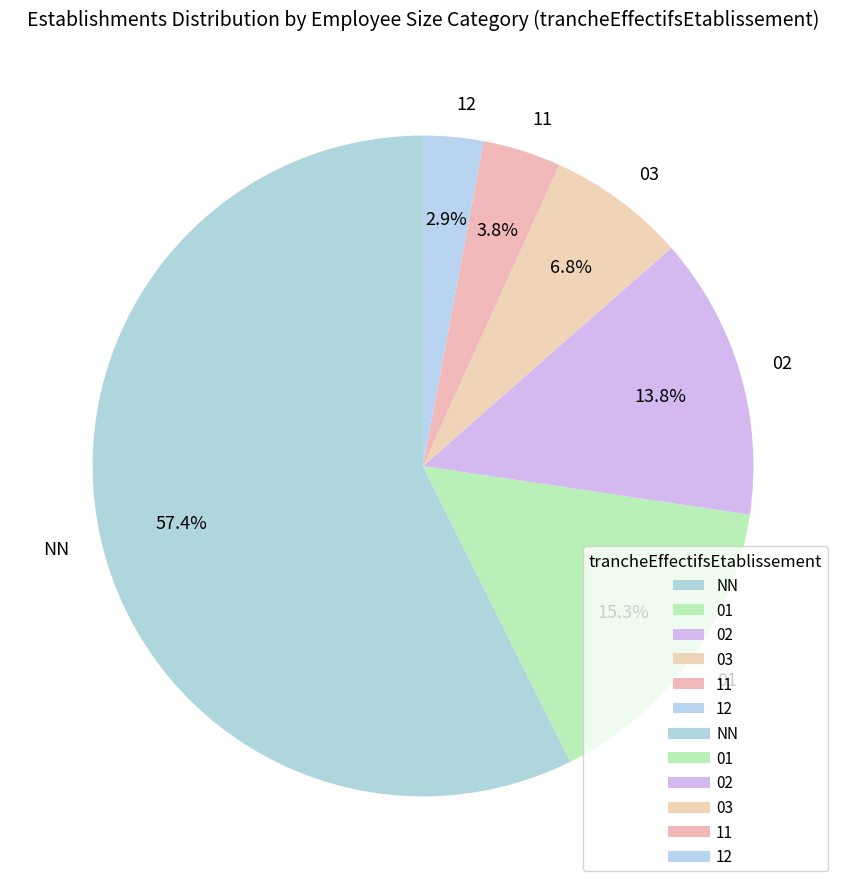

What is the largest slice in the pie chart?

NN